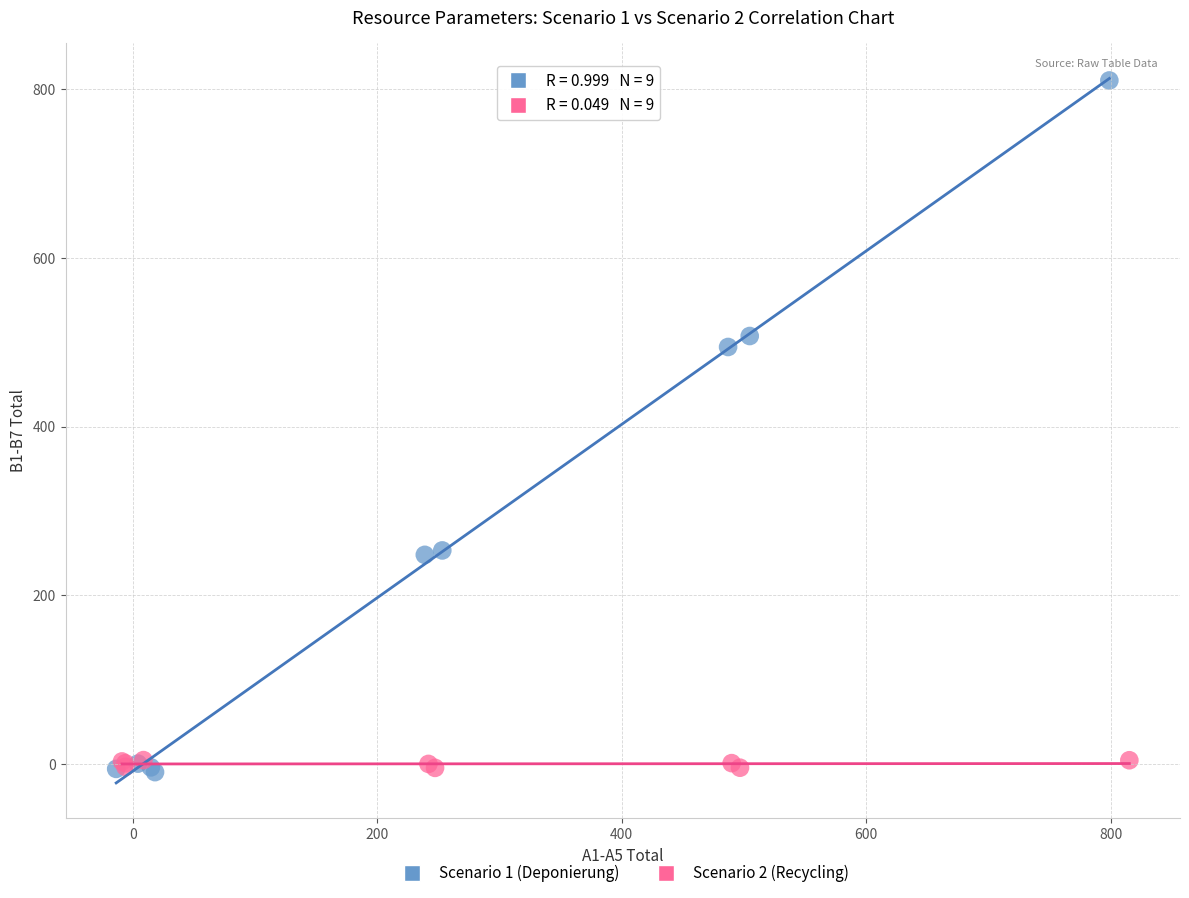

Which series reaches the maximum Y coordinate?

Scenario 1 (Deponierung)